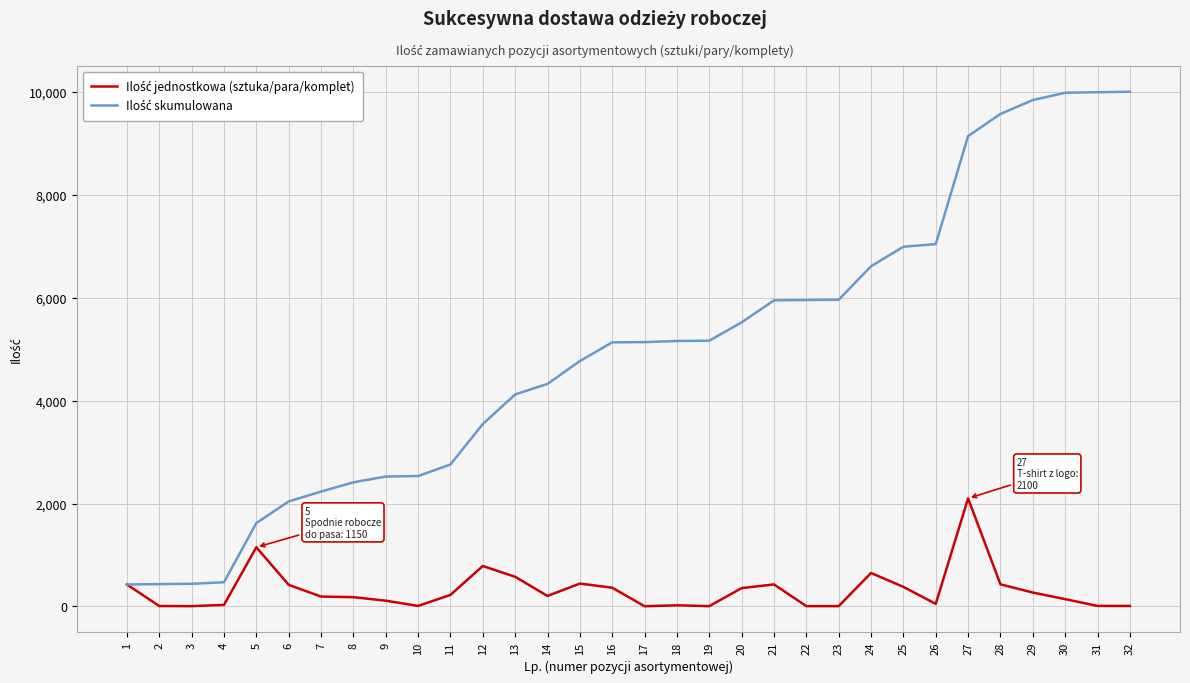

At which category is the sum across all series the highest?

27